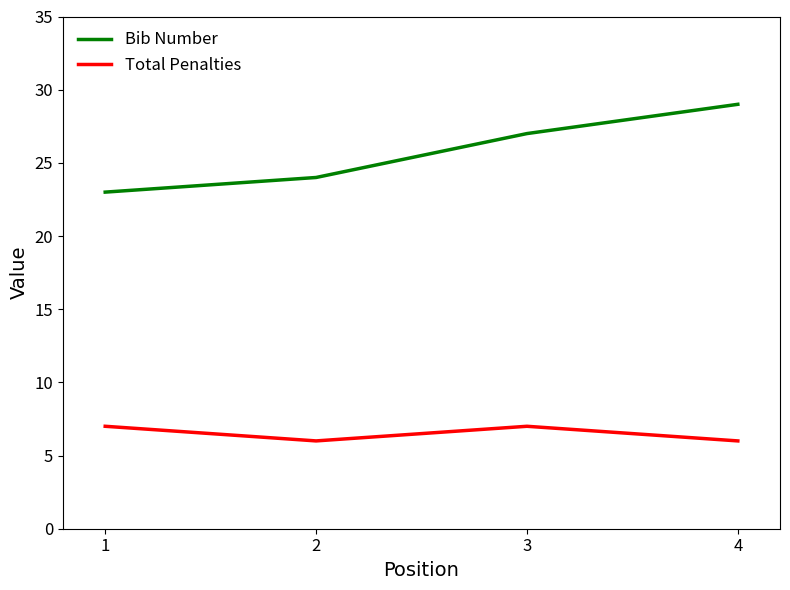

Reading left to right, what are all the values shown in this chart?

Bib Number: 23	24	27	29
Total Penalties: 7	6	7	6